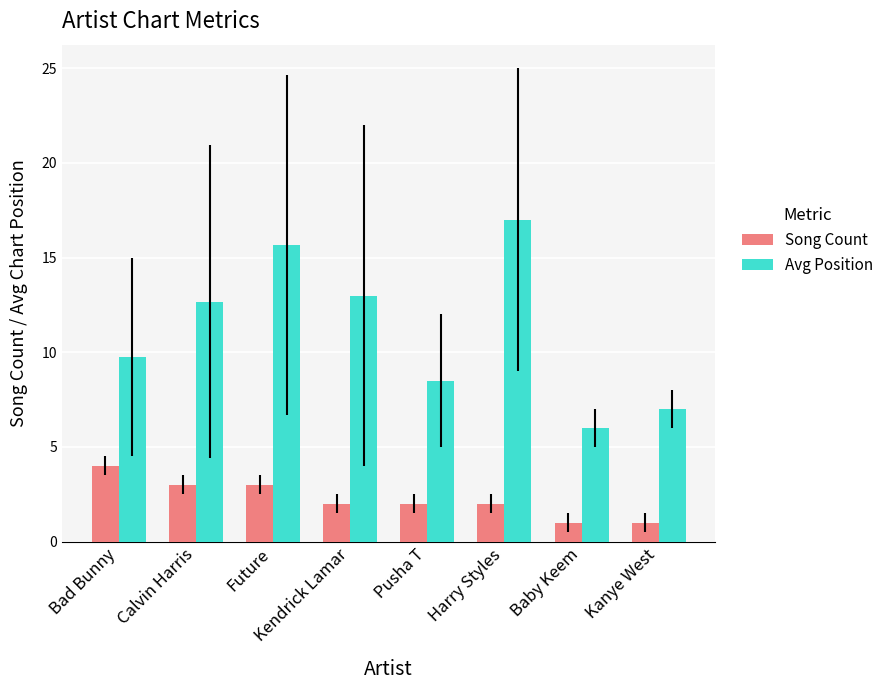

At Kanye West, list the series in order from largest to smallest.

Avg Position, Song Count